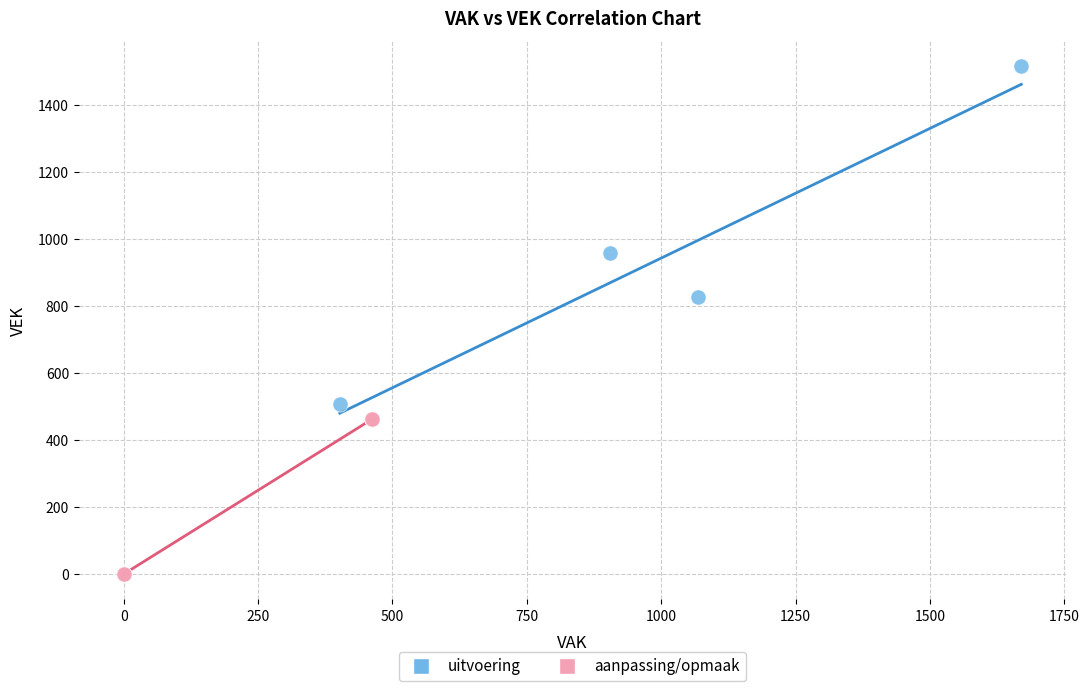

Which series reaches the minimum Y coordinate?

aanpassing/opmaak